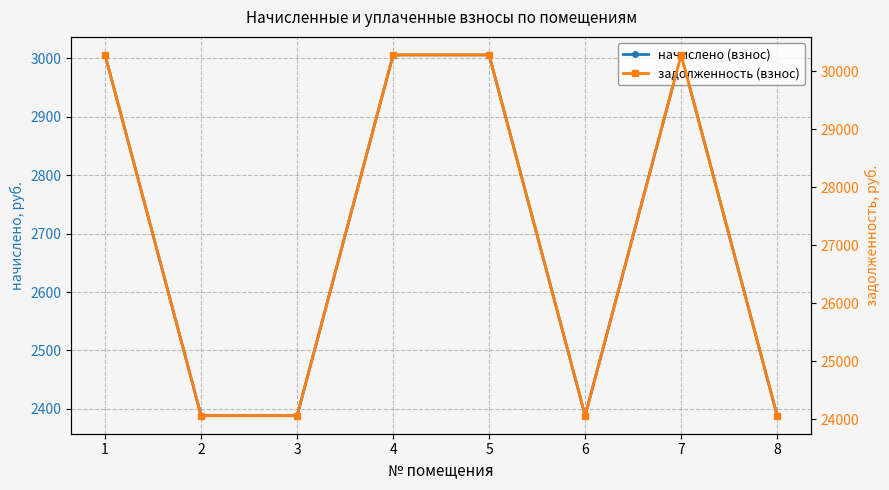

Does the chart display data point markers on the line(s)?

Yes